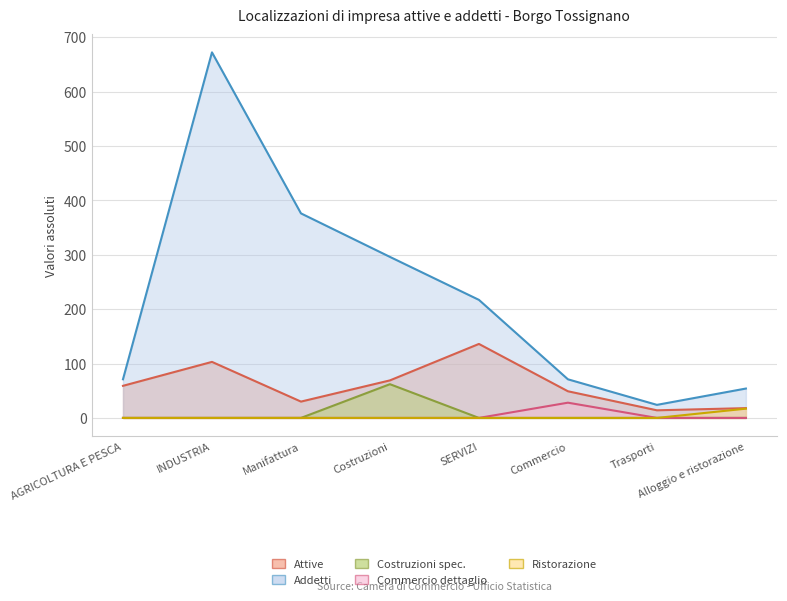

Rank the series at INDUSTRIA from lowest to highest value.

Costruzioni spec., Commercio dettaglio, Ristorazione, Attive, Addetti